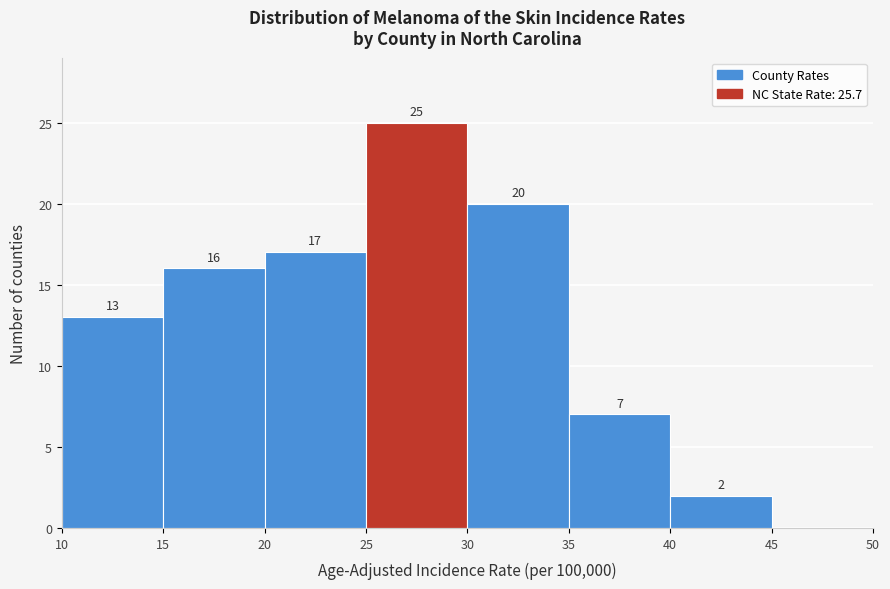

Which range on the x-axis has the tallest bar?

25 to 30